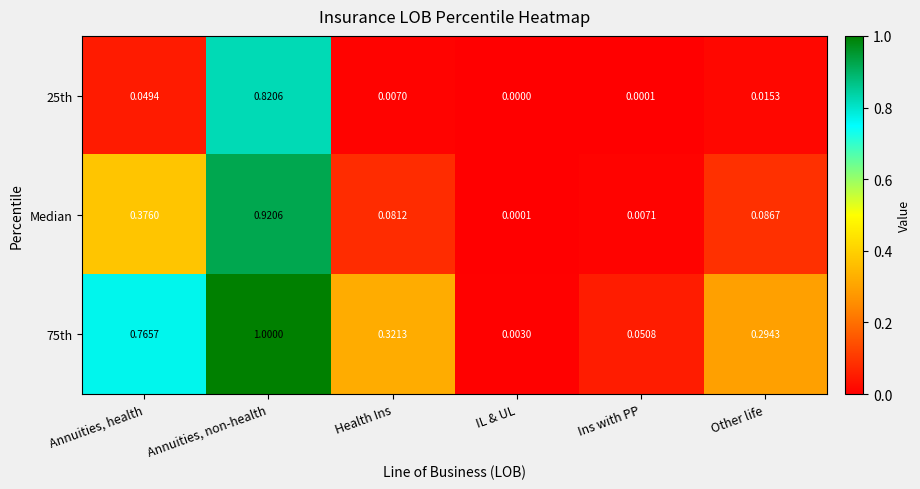

Which label corresponds to the smallest value in the chart?

IL & UL